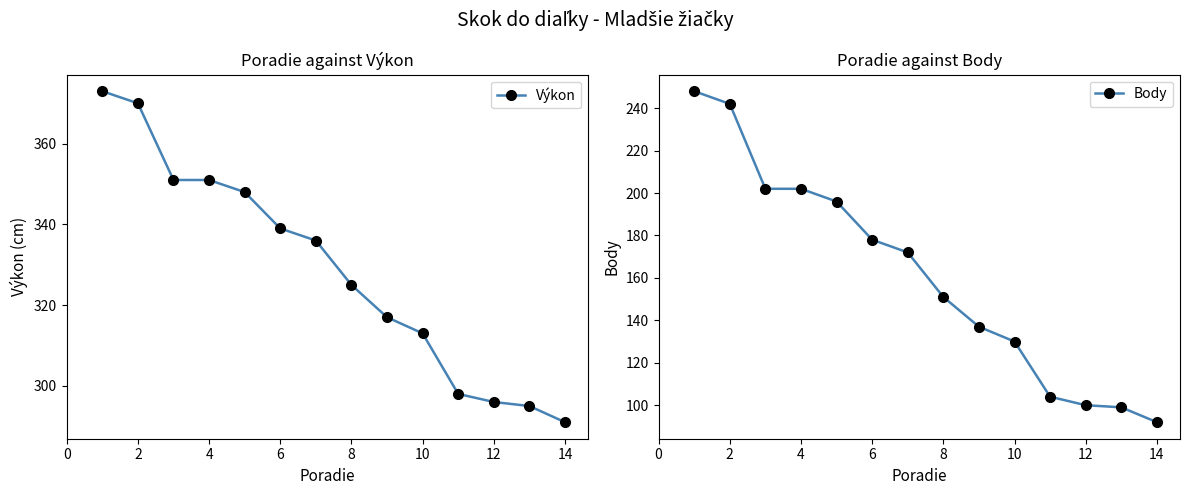

Reading left to right, transcribe all the data shown in this chart.

Výkon: 373	370	351	351	348	339	336	325	317	313	298	296	295	291
Body: 248	242	202	202	196	178	172	151	137	130	104	100	99	92